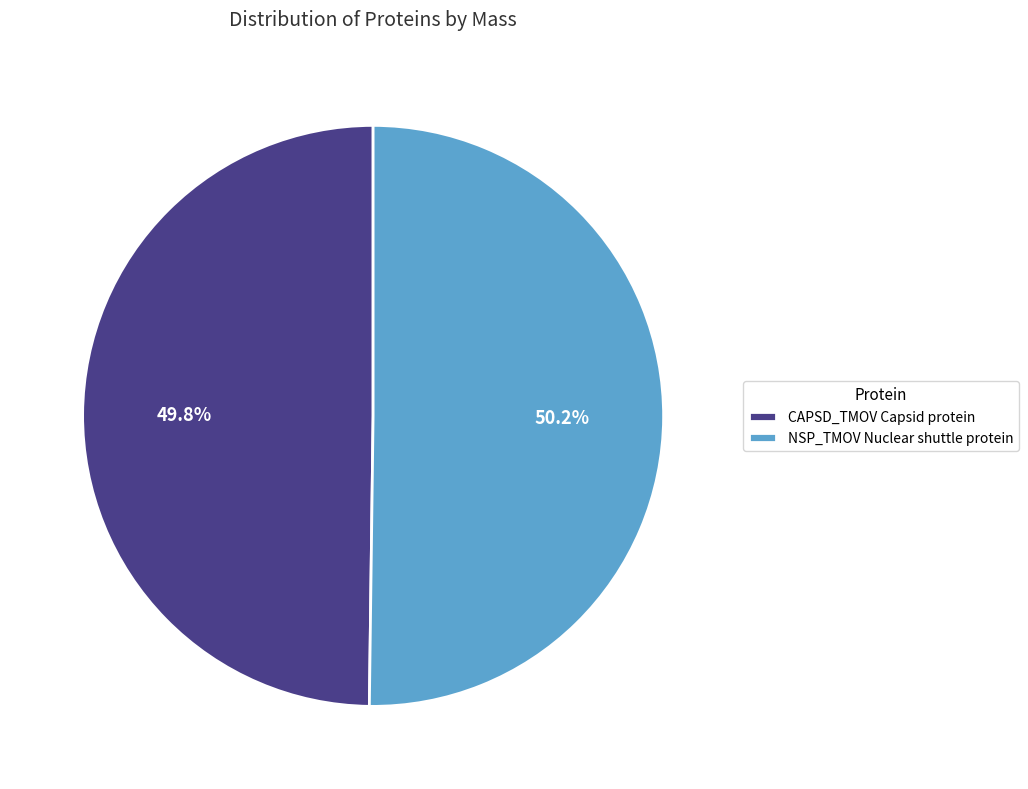

How many segments does this pie chart have?

2